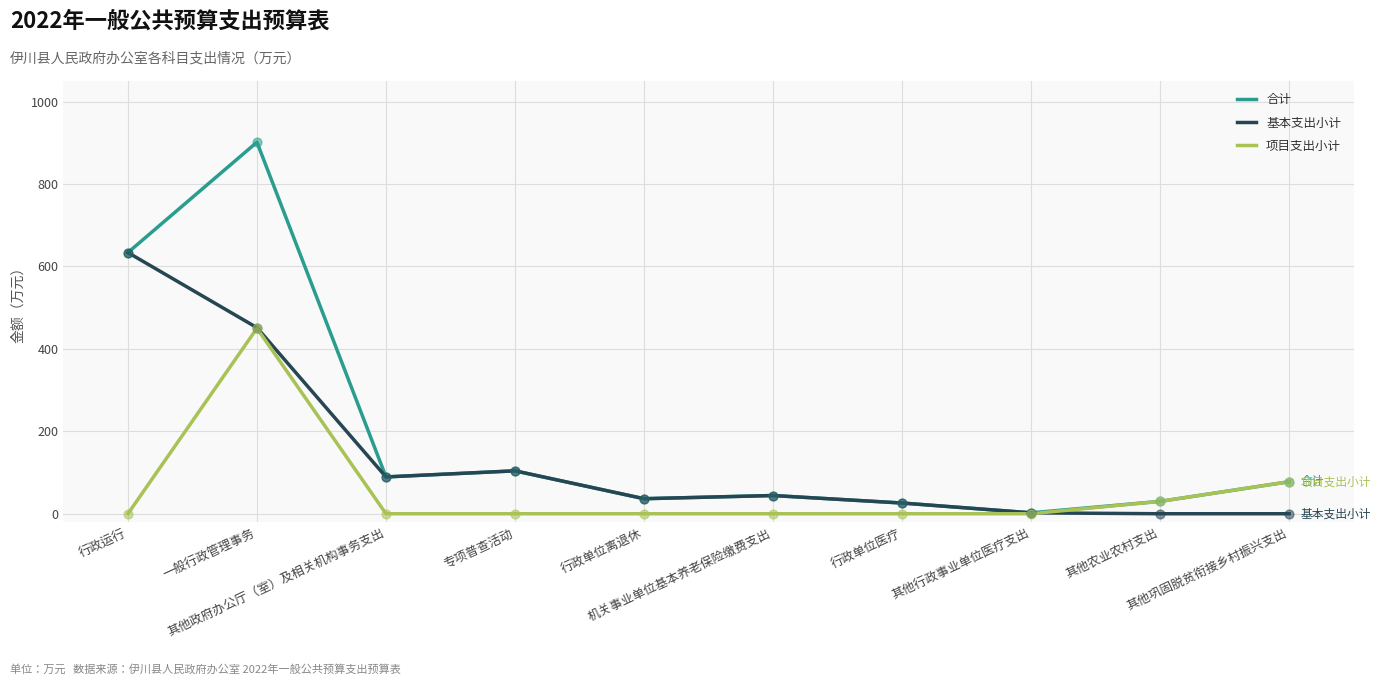

Which series has the largest total across all categories?

合计